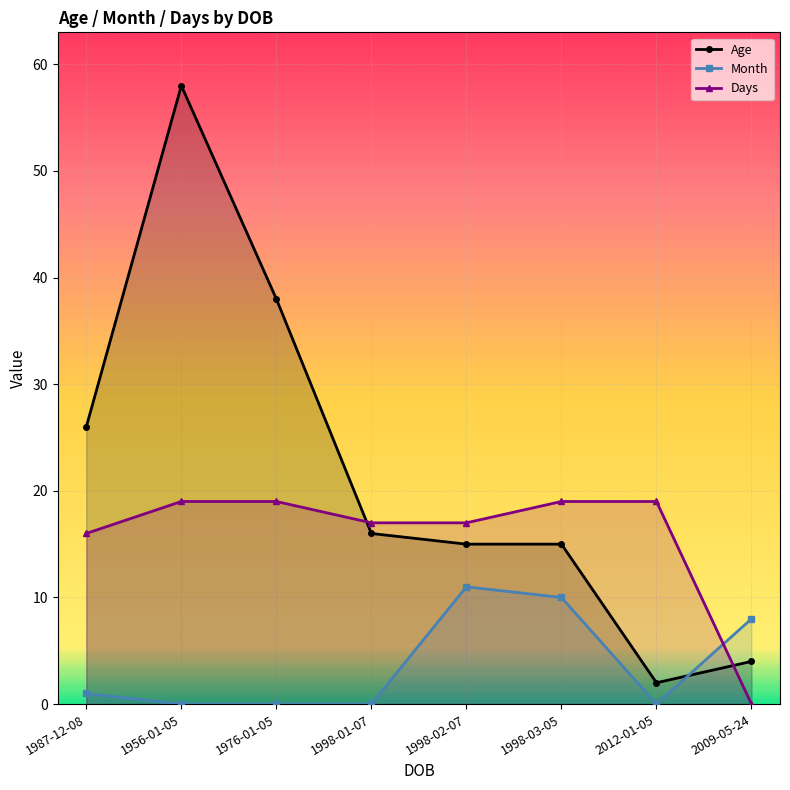

At which category does Age reach its first local peak?

1956-01-05